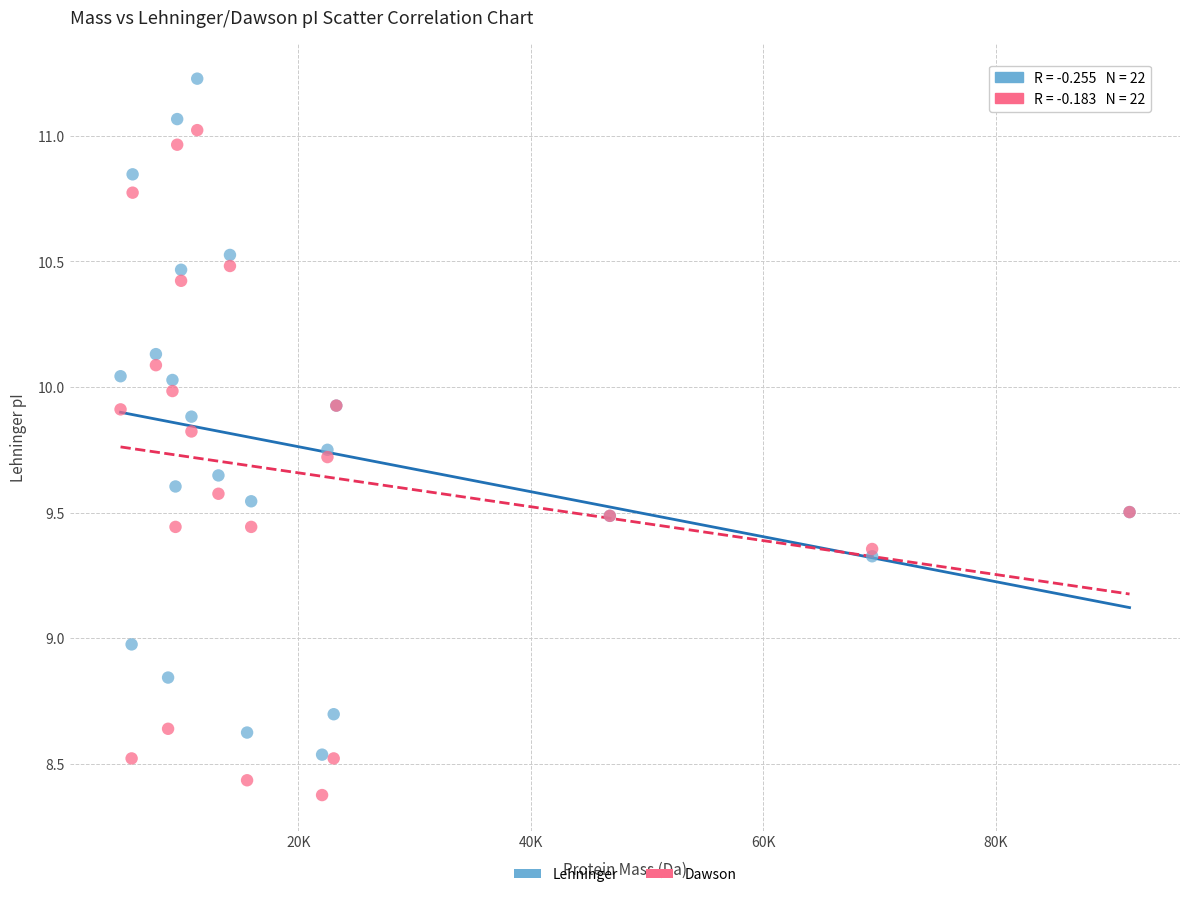

Which series contains the highest Y value?

Lehninger